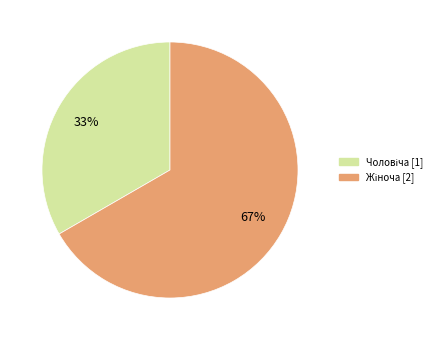

Is there any slice that represents more than half of the pie?

Yes